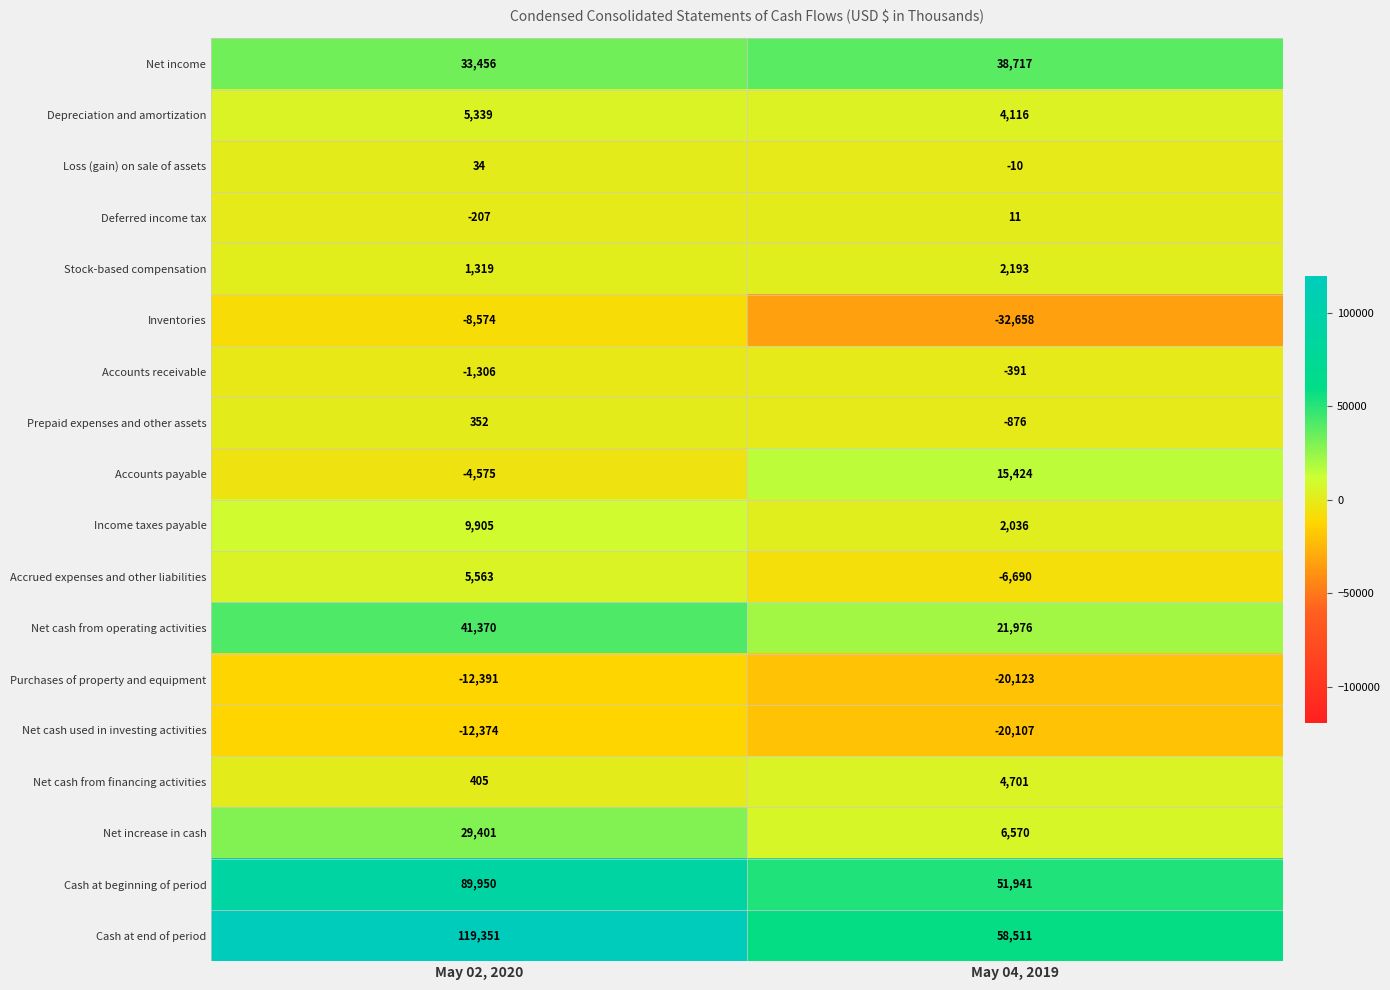

What is the greatest value displayed?

119351